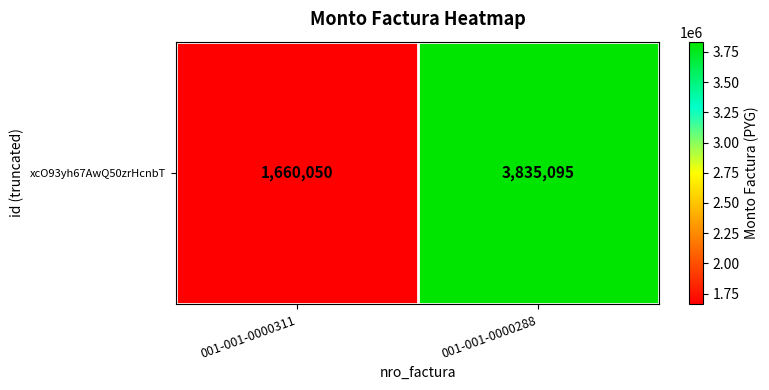

Which category has the lowest value across all series?

001-001-0000311